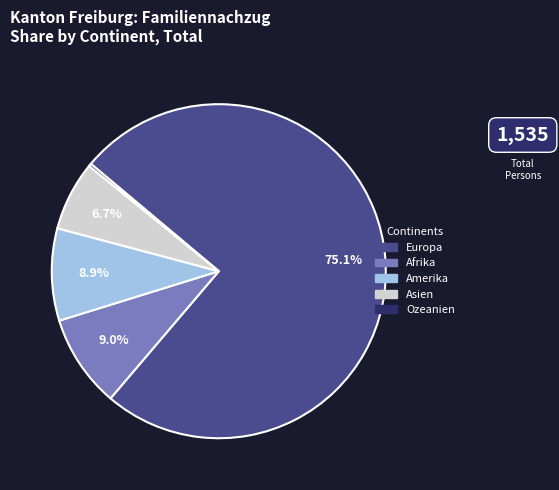

The Amerika slice represents 1% of the pie. True or false?

False